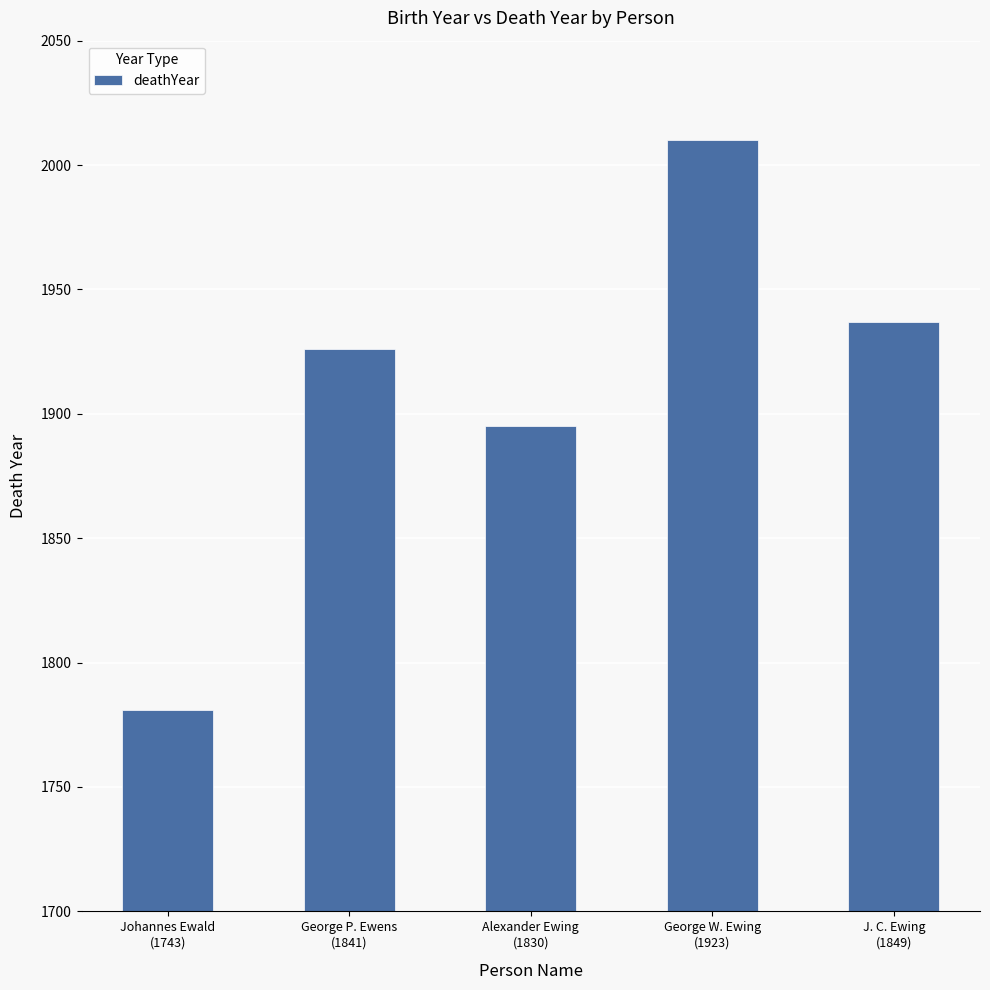

What is the difference between the maximum and minimum values?

229